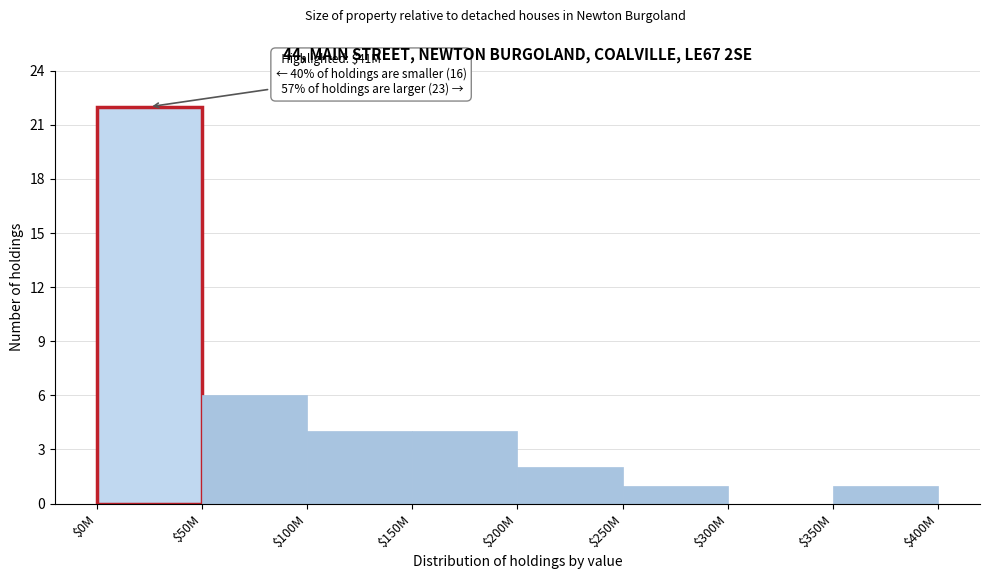

The value at $0M is 37. True or false?

False